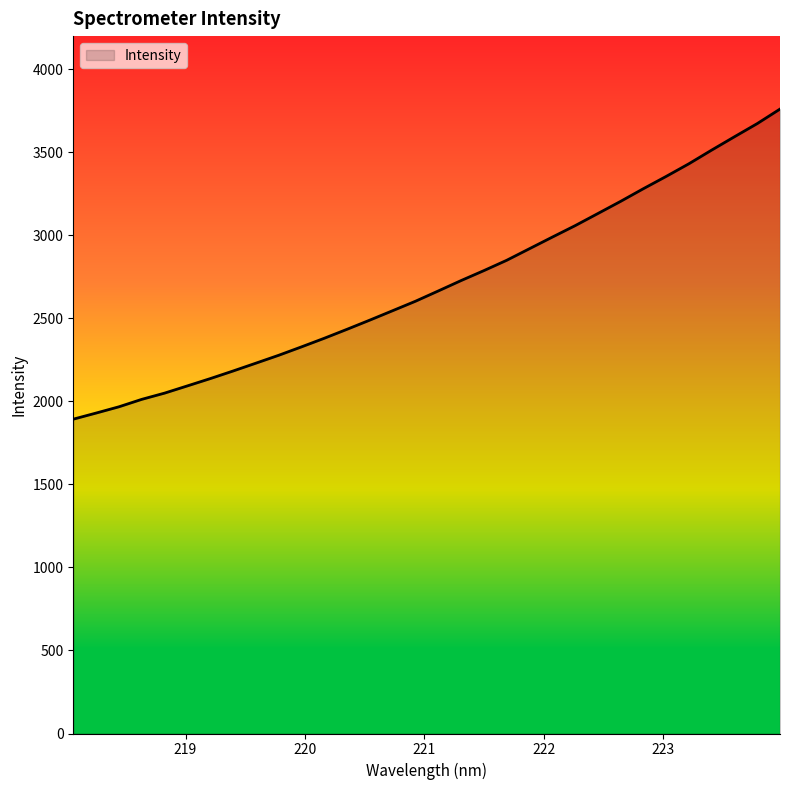

What is the smallest value displayed?

1893.1